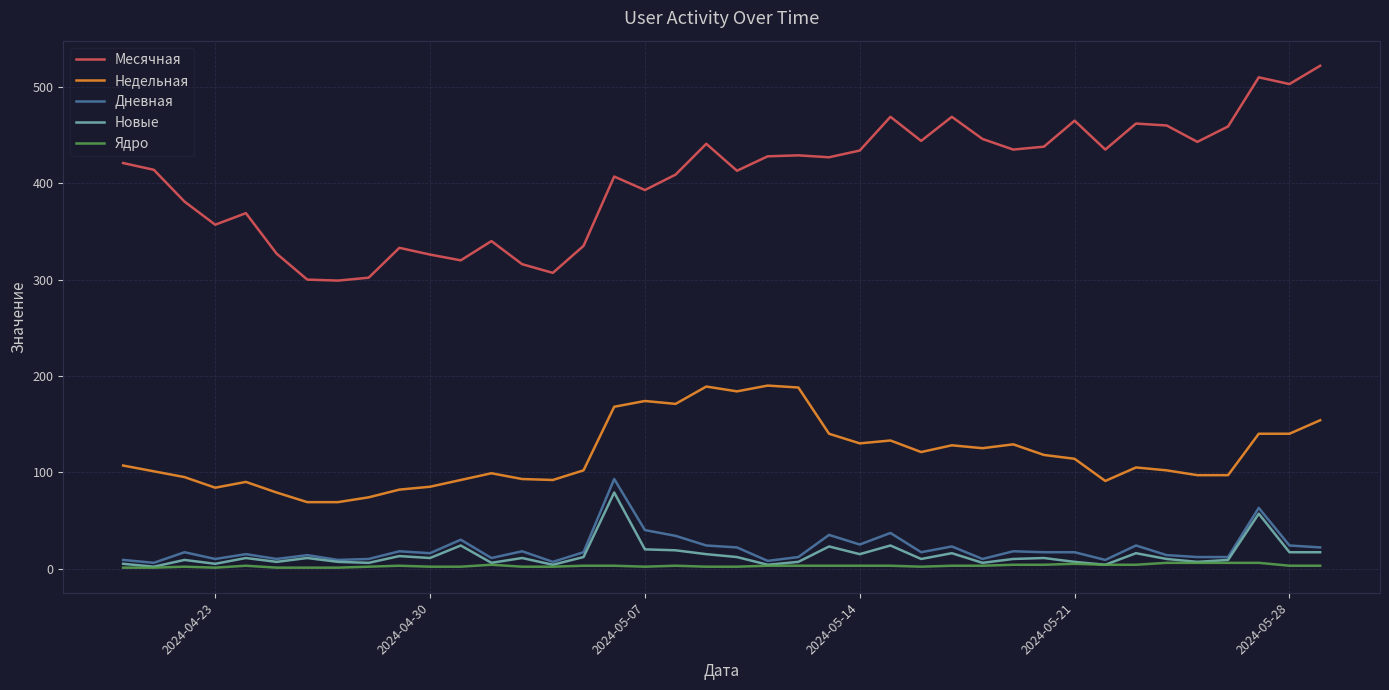

True or false: Ядро has more than 2 interior local peaks.

True